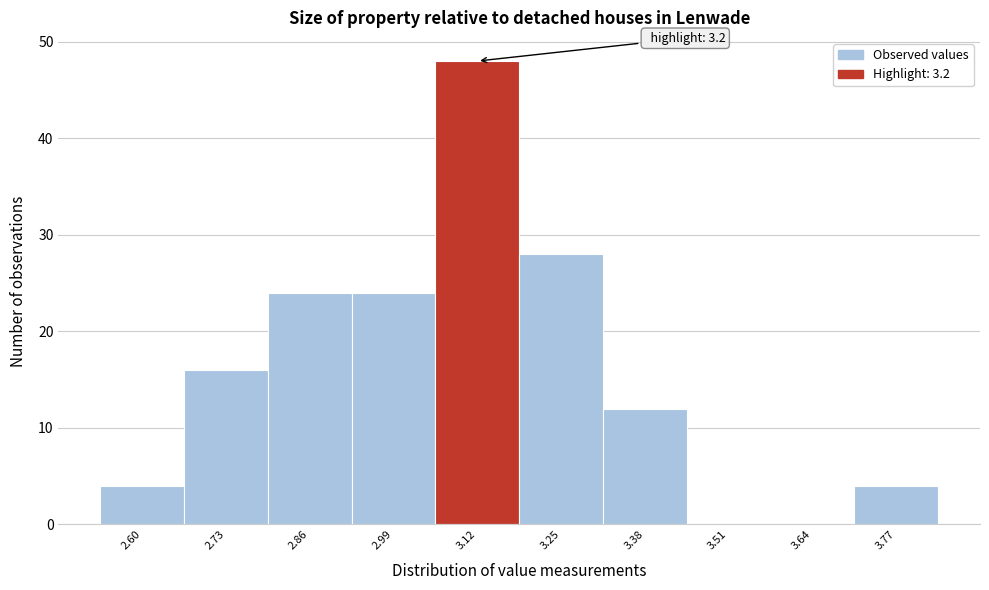

Reading left to right, extract all data points from this chart.

2.60=4	2.73=16	2.86=24	2.99=24	3.12=48	3.25=28	3.38=12	3.51=0	3.64=0	3.77=4